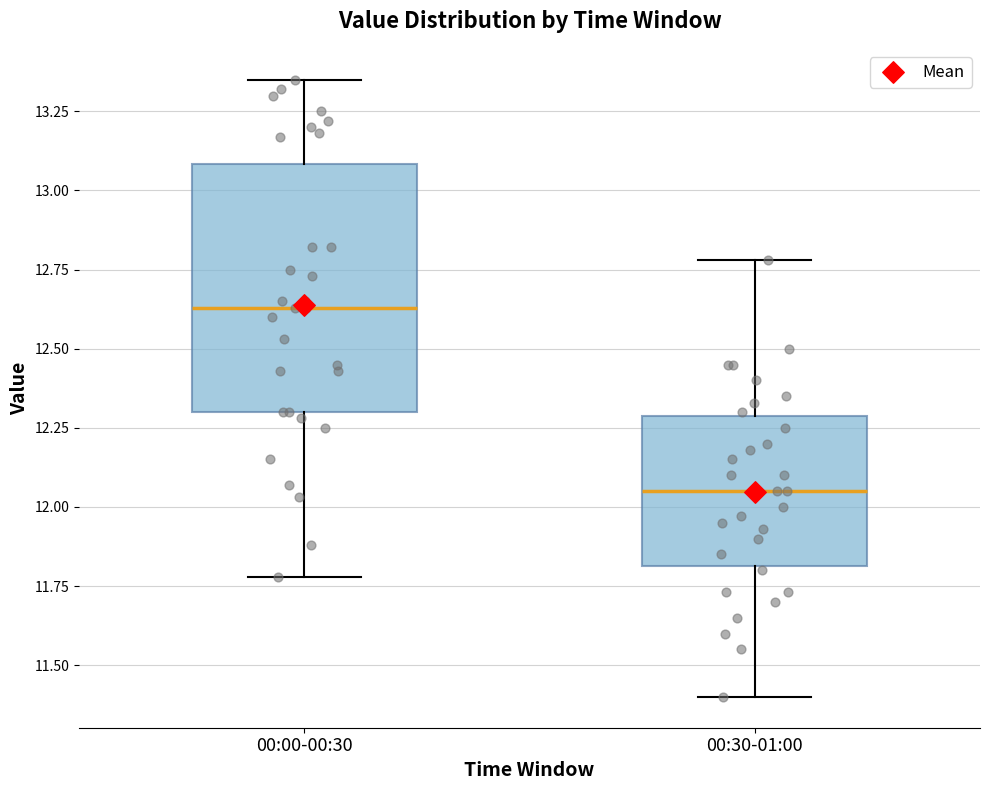

Which box's median line is the highest?

00:00-00:30